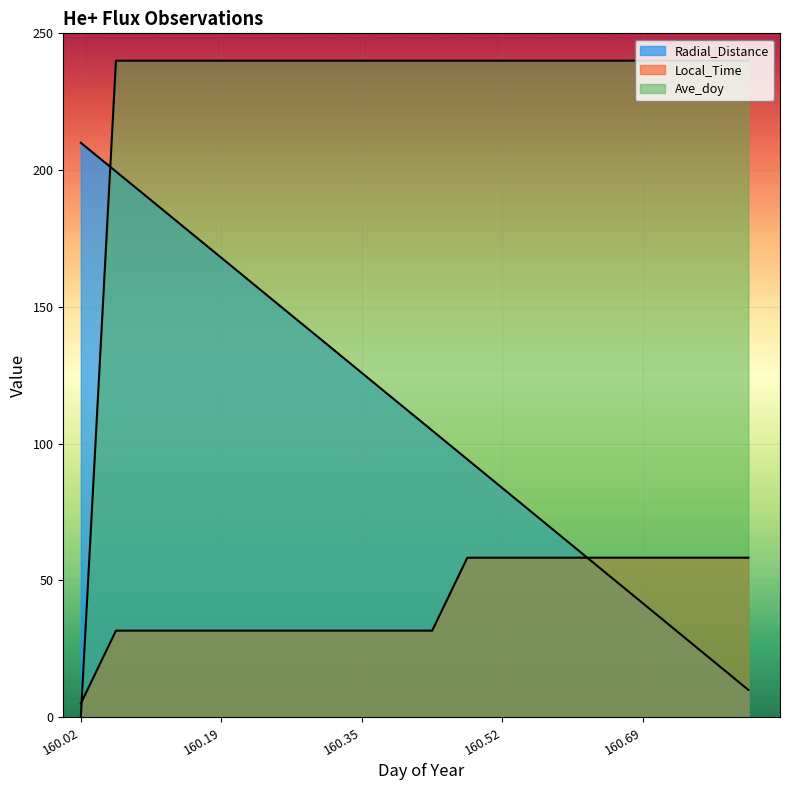

How many lines are shown in the chart?

3